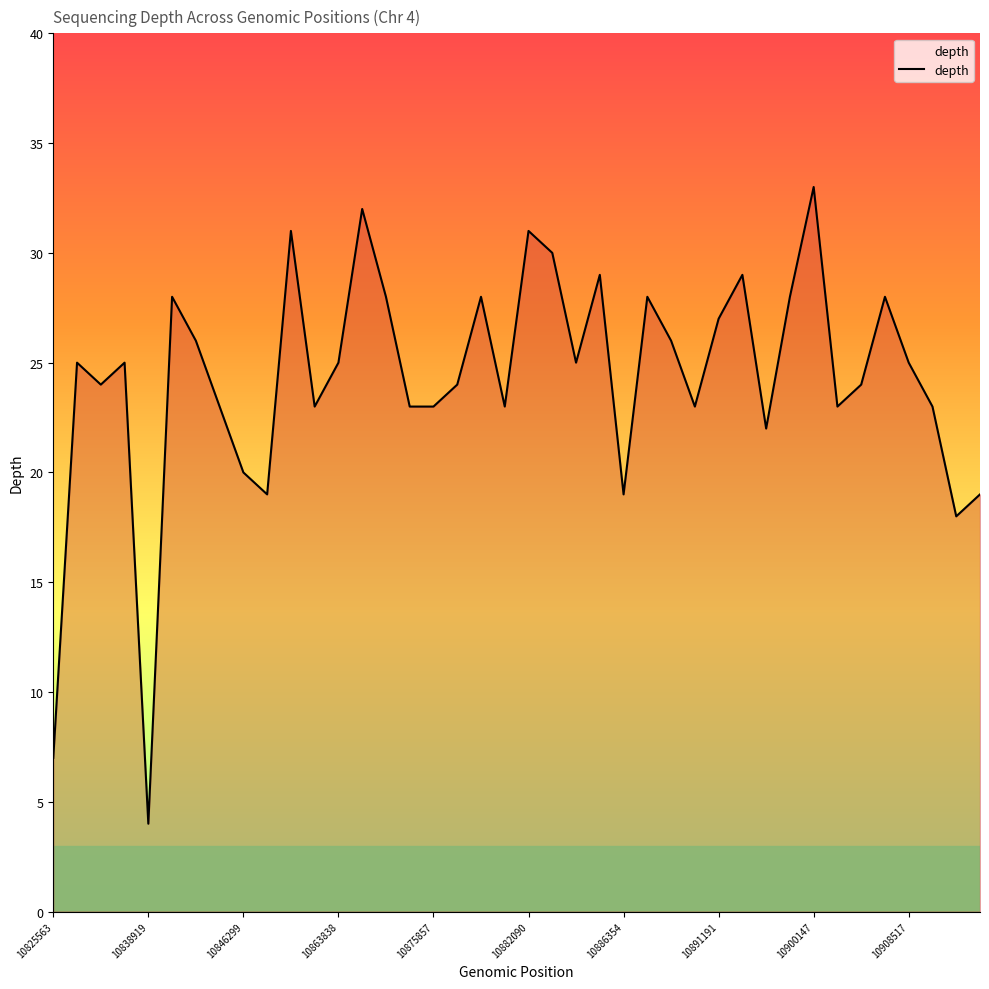

What is the smallest value displayed?

4